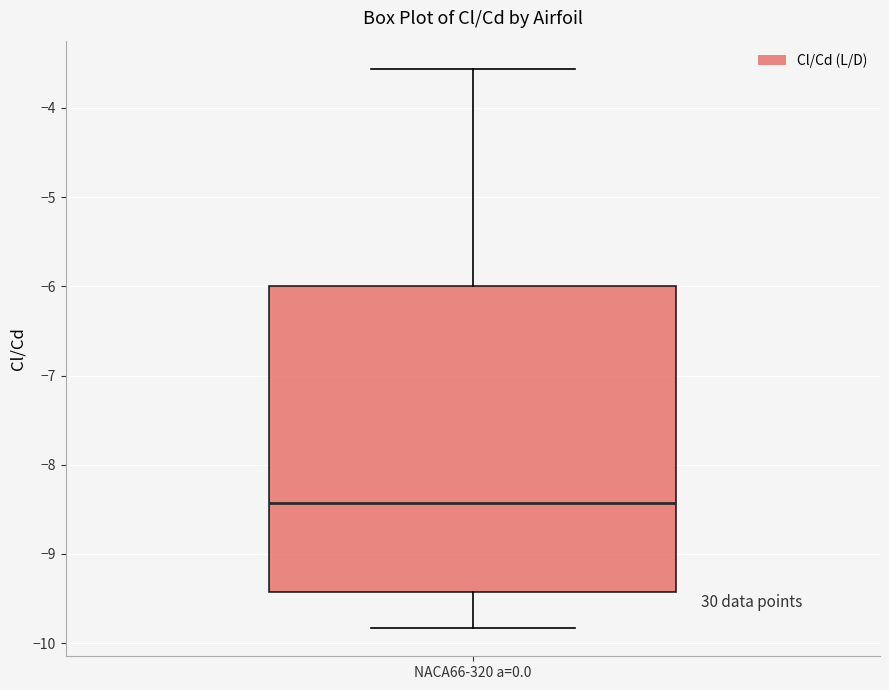

Transcribe this box plot: give where the median line is, the range the box spans, and where the two whiskers end, as read against the y-axis. The values are not printed on the chart, so give them approximately, as read against the axis.

median -8.4, box -9.4 to -6.0, whiskers -9.8 to -3.6